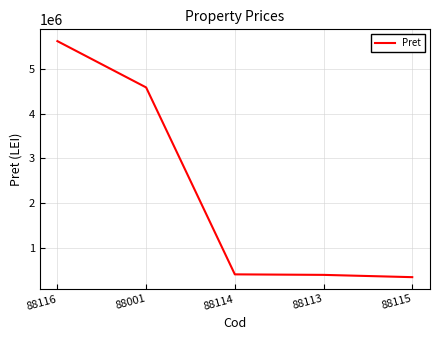

Is this an area chart (filled region under the line)?

No